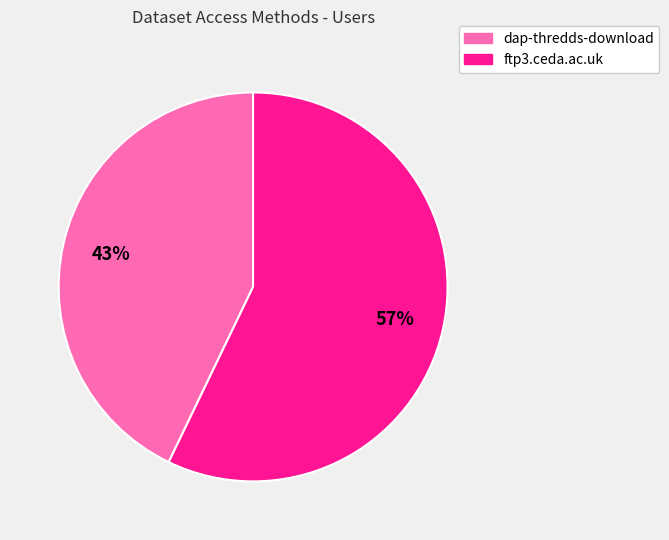

The ftp3.ceda.ac.uk slice represents 57% of the pie. True or false?

True